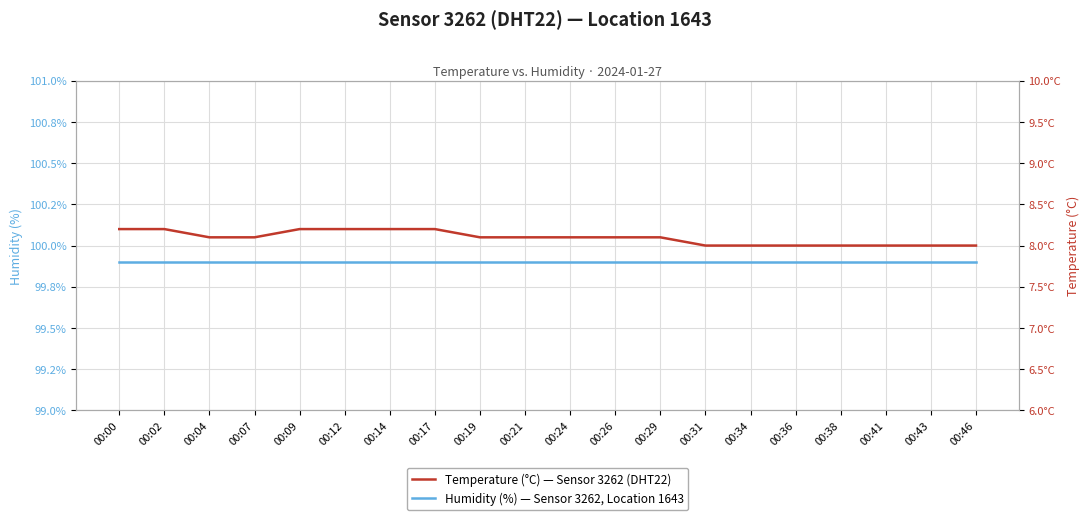

Where is Humidity (%) — Sensor 3262, Location 1643 nearest to the value 99?

00:00